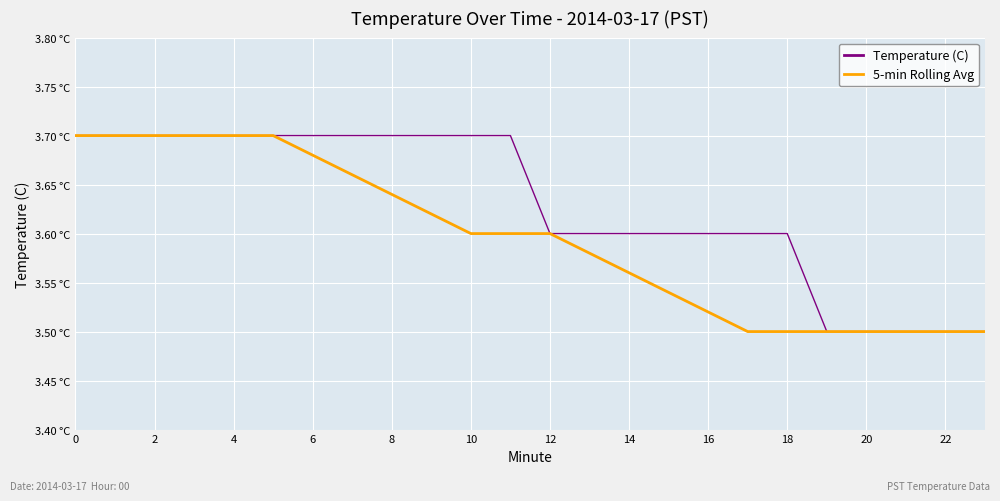

What are all the series names shown in the legend?

Temperature (C), 5-min Rolling Avg